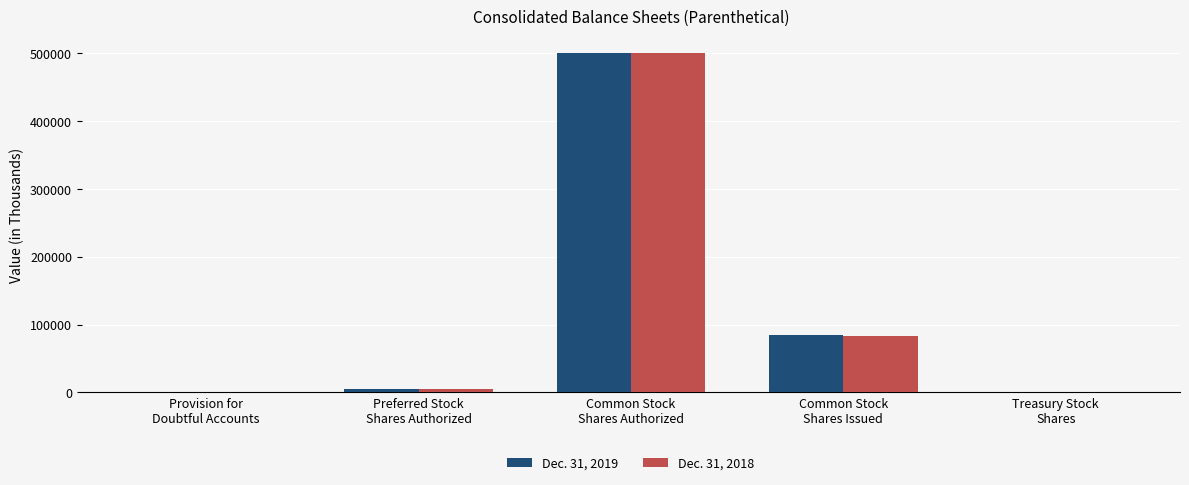

What is the sum of all Dec. 31, 2018 values?

587961.4